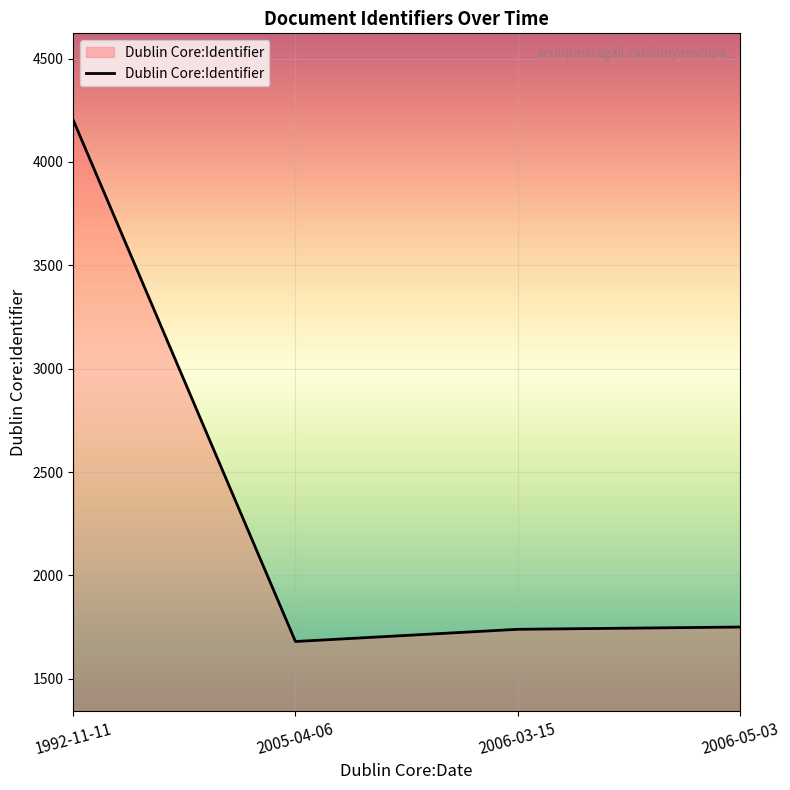

What is the minimum value shown in the chart?

1680